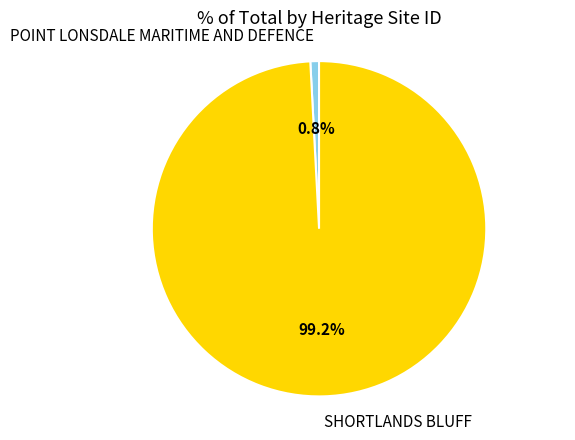

To the nearest percent, what is the average slice percentage?

50%